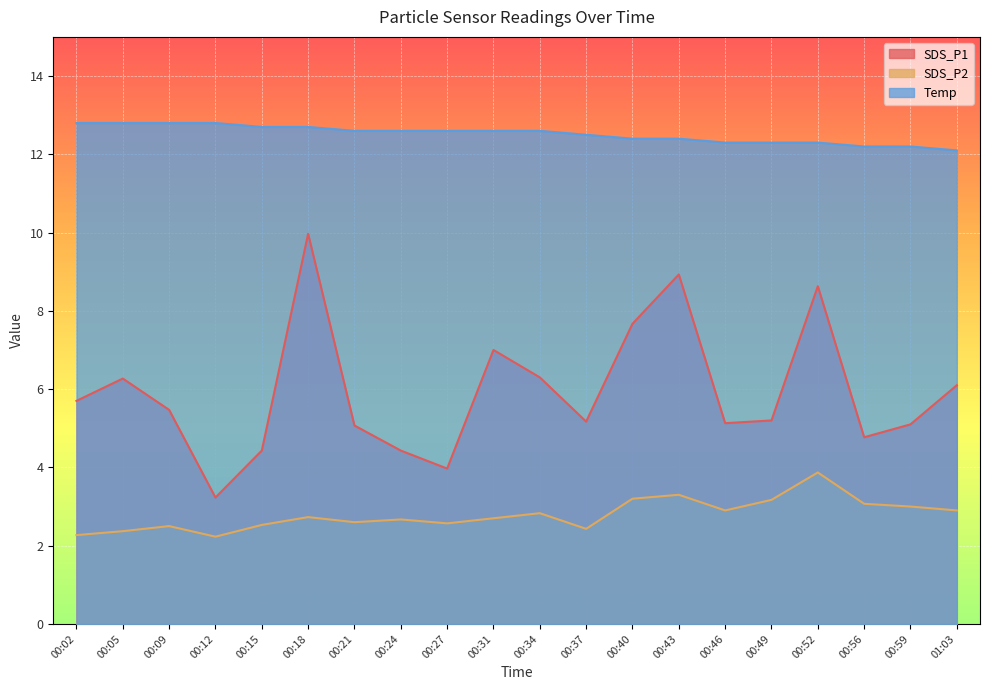

True or false: Temp and SDS_P1 cross at least once.

False